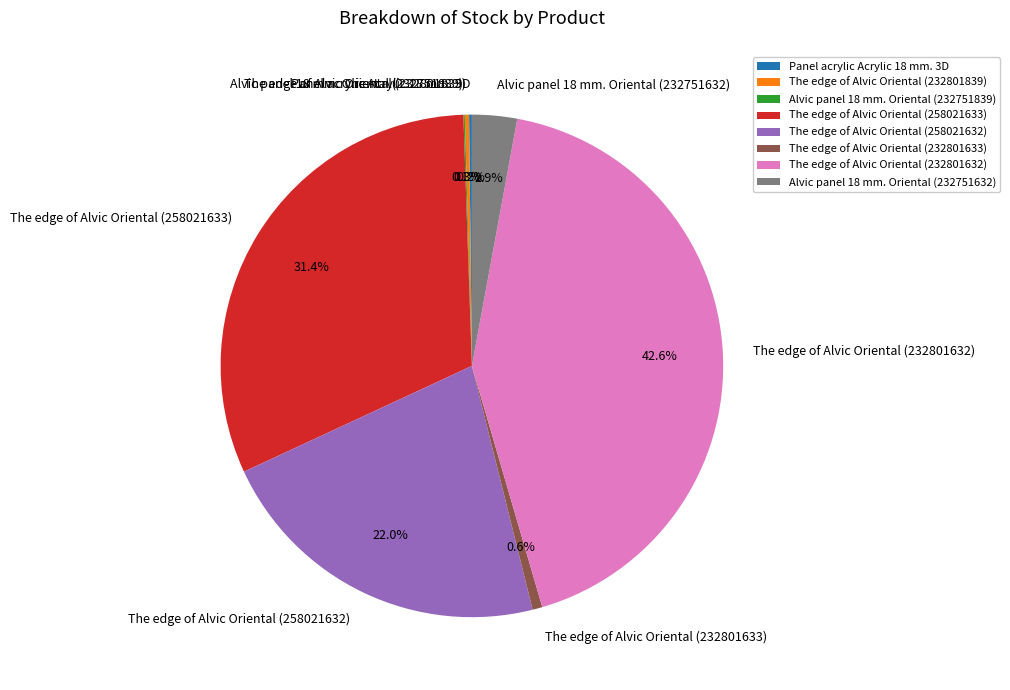

What is the largest slice in the pie chart?

The edge of Alvic Oriental (232801632)